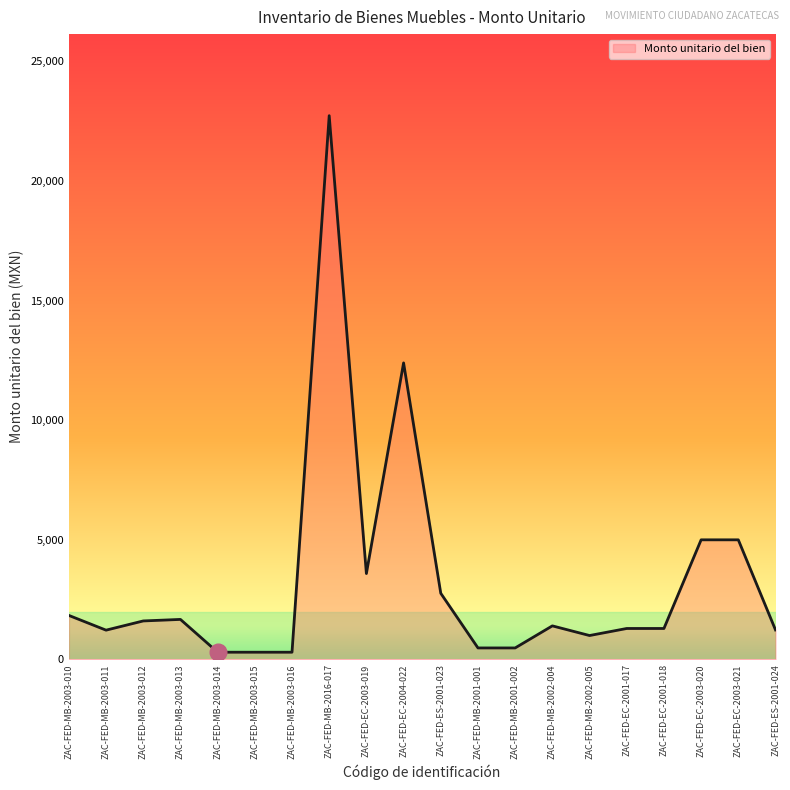

Which has a higher value, ZAC-FED-EC-2001-018 or ZAC-FED-EC-2003-021?

ZAC-FED-EC-2003-021